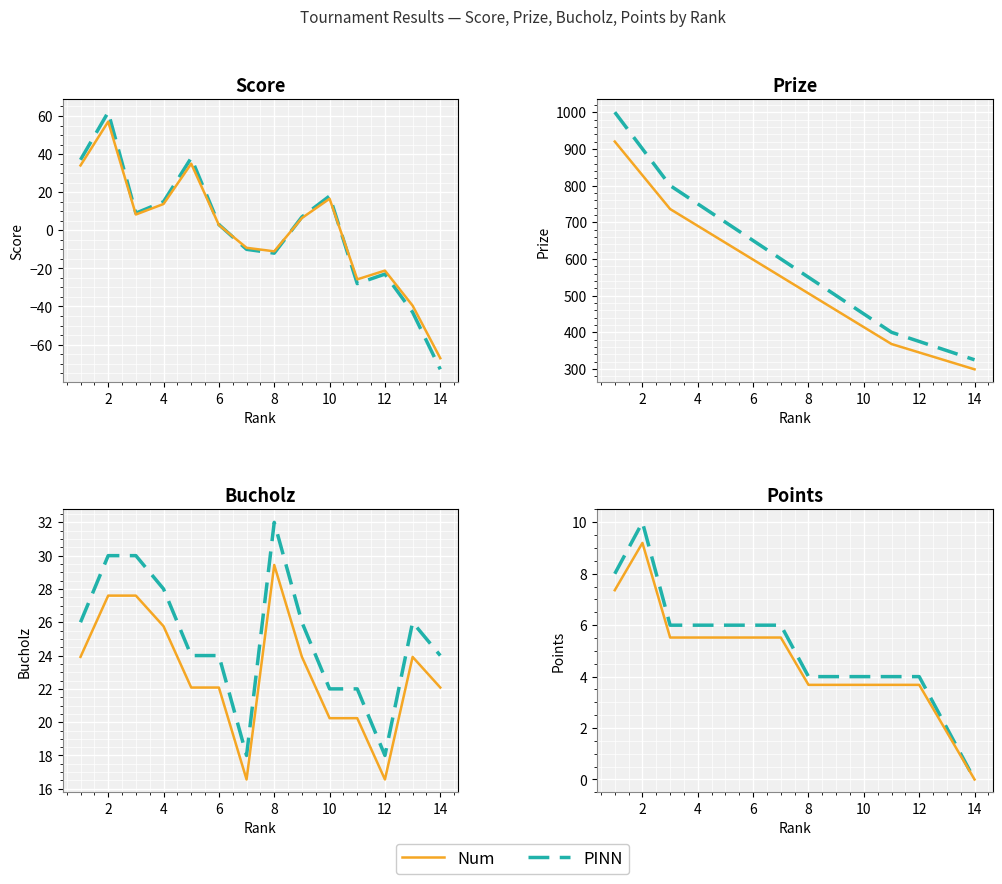

What is the average value of the Num series?

4.6